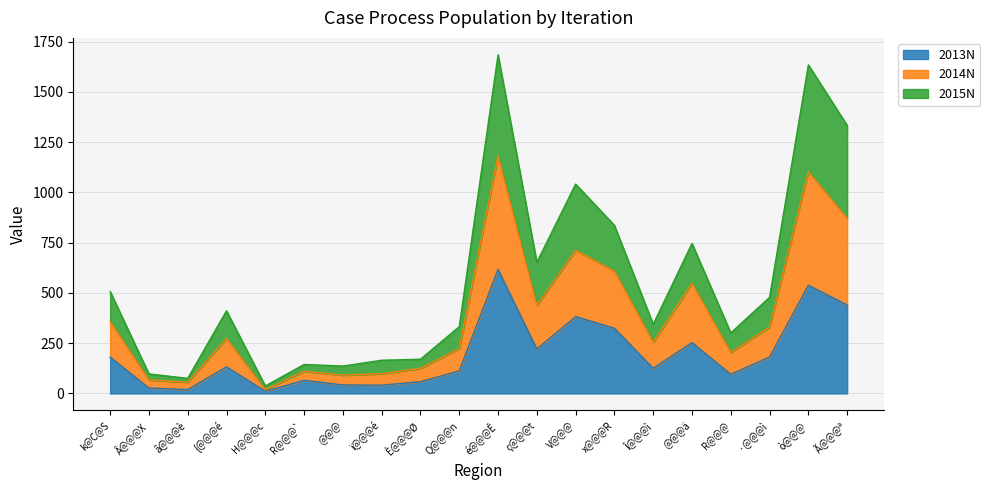

At which label does 2015N first exceed 411?

k@C@S